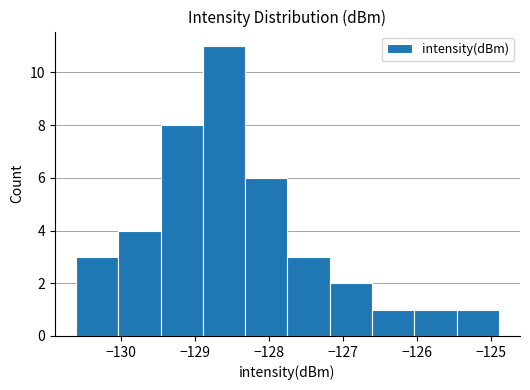

Reading left to right, transcribe this chart: for each bar, give the range it covers on the x-axis and its height. Neither the bar edges nor the heights are printed on the chart, so give them approximately, as read against the axes.

-130.6 to -130.0: 3
-130.0 to -129.5: 4
-129.5 to -128.9: 8
-128.9 to -128.3: 11
-128.3 to -127.8: 6
-127.8 to -127.2: 3
-127.2 to -126.6: 2
-126.6 to -126.0: 1
-126.0 to -125.5: 1
-125.5 to -124.9: 1